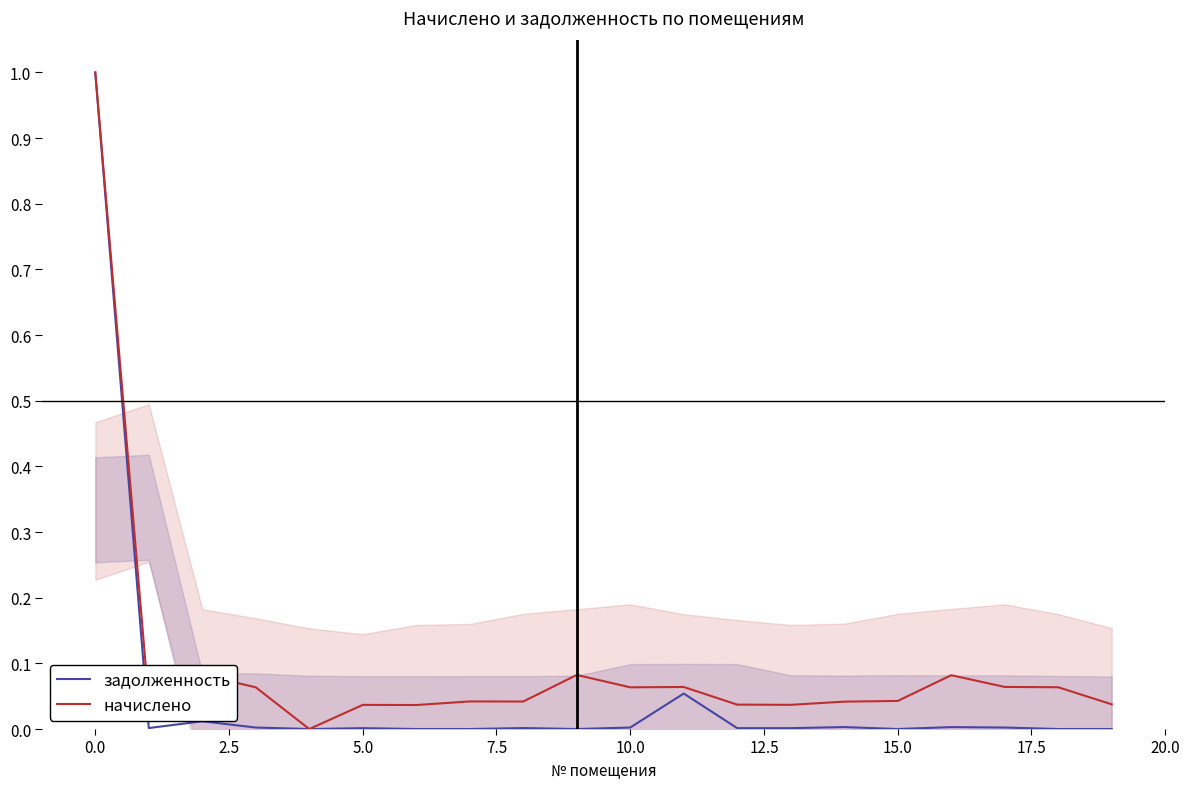

The value of начислено at 17 is 0.1. True or false?

True